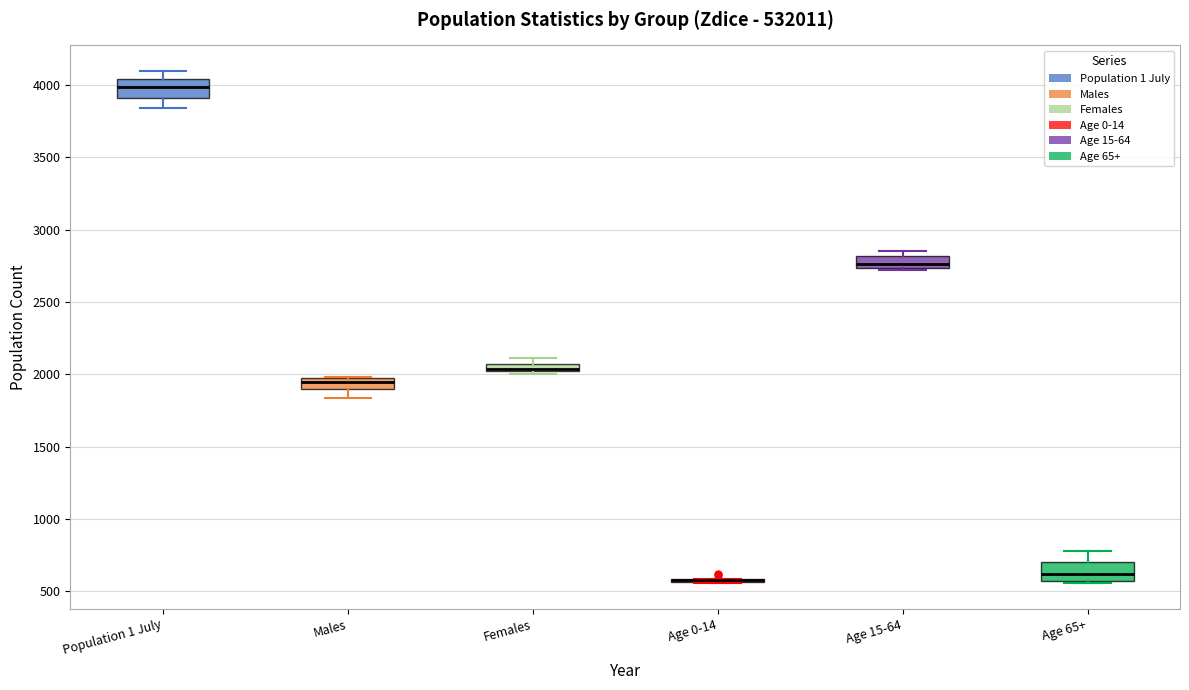

Where is the upper edge of the box for Age 15-64 on the y-axis? The values are not printed on the chart, so give them approximately, as read against the axis.

2800